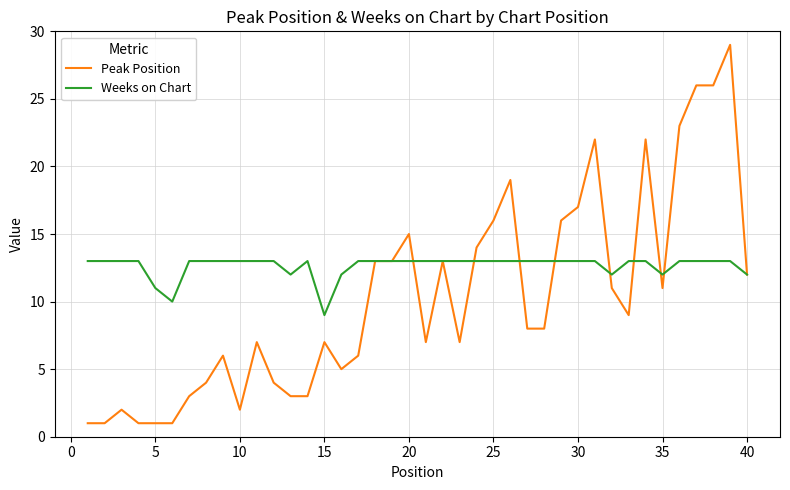

Rank the series by their maximum value, from lowest to highest.

Weeks on Chart, Peak Position